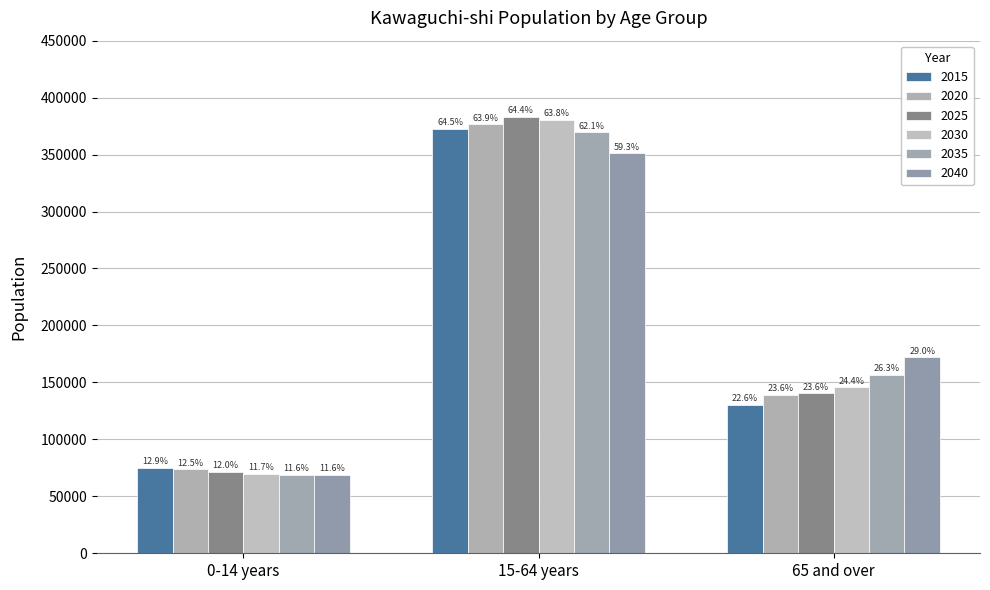

Are the bars grouped side by side (vs. stacked)?

Yes